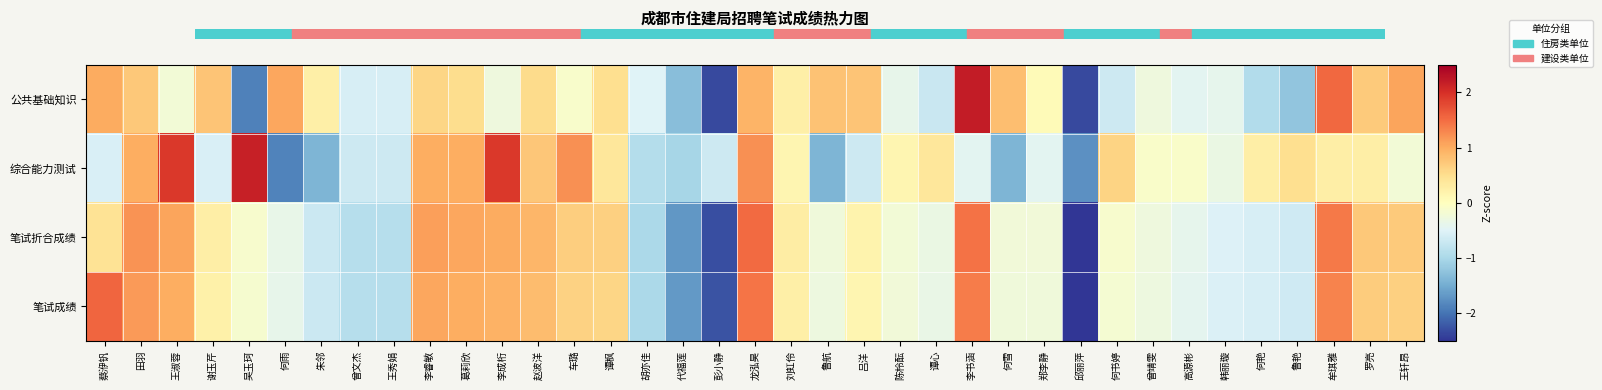

What is the total value across all series at 韩丽璇?

-1.8